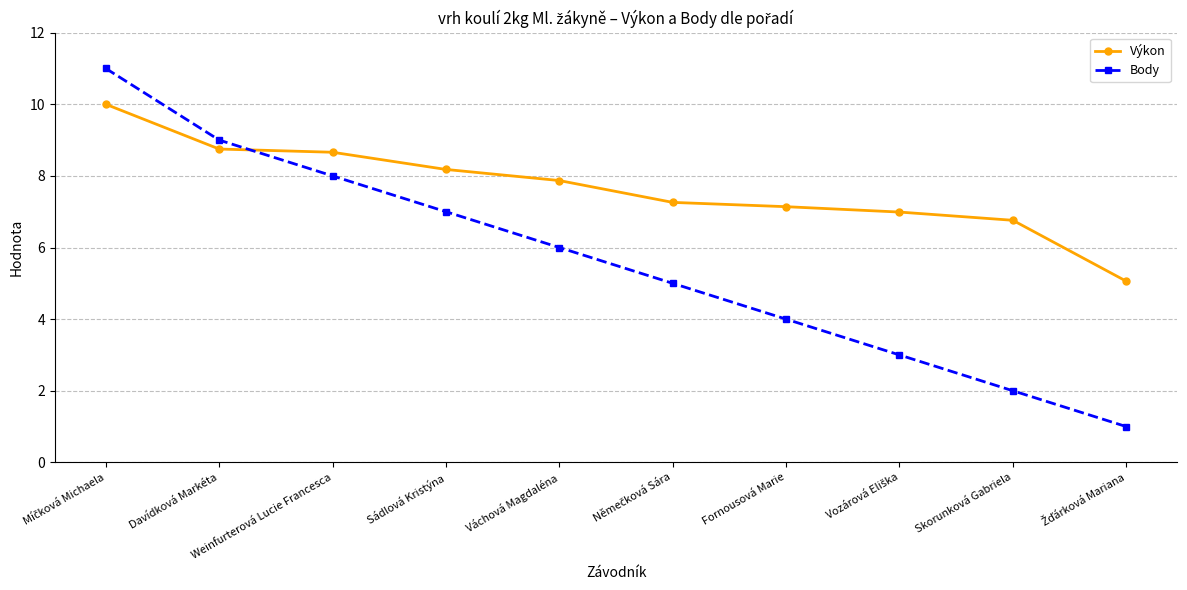

Between which two adjacent categories do Body and Výkon first intersect?

Davídková Markéta and Weinfurterová Lucie Francesca